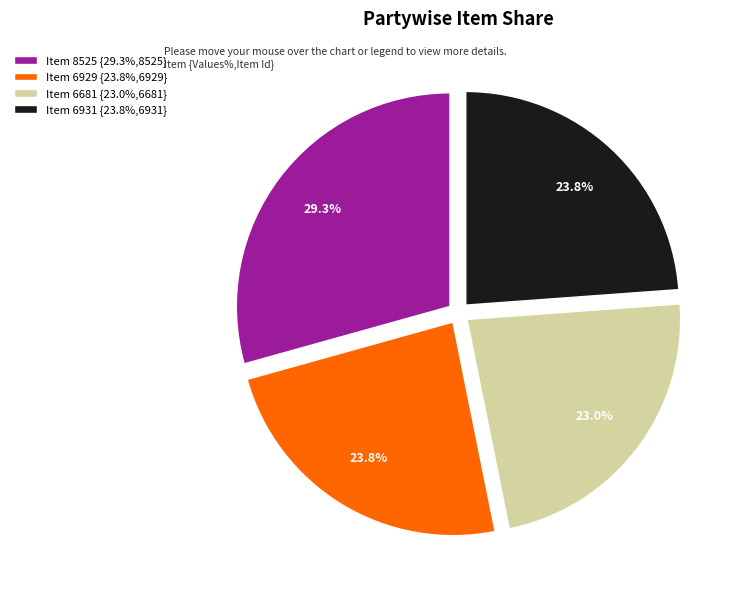

To the nearest percent, what is the difference between the largest and smallest slice percentages?

6%